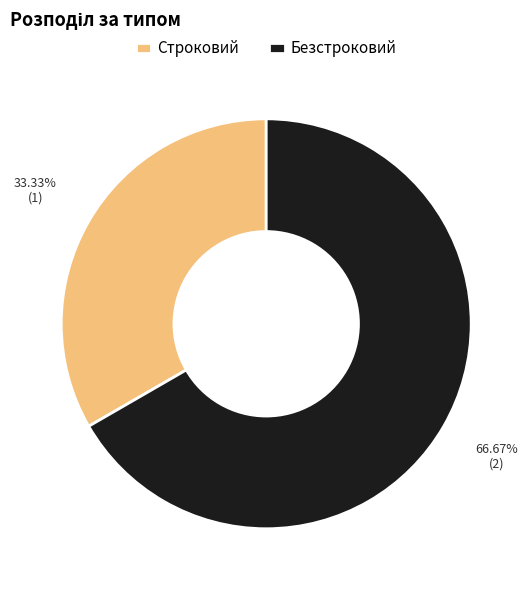

The Строковий slice represents 21% of the pie. True or false?

False